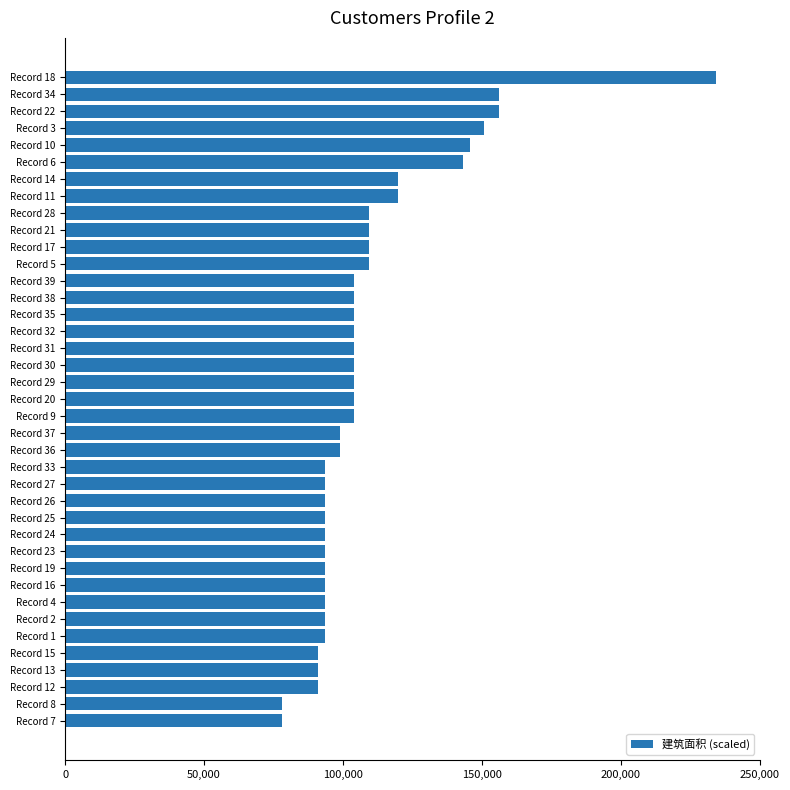

Does the chart contain stacked bars?

No